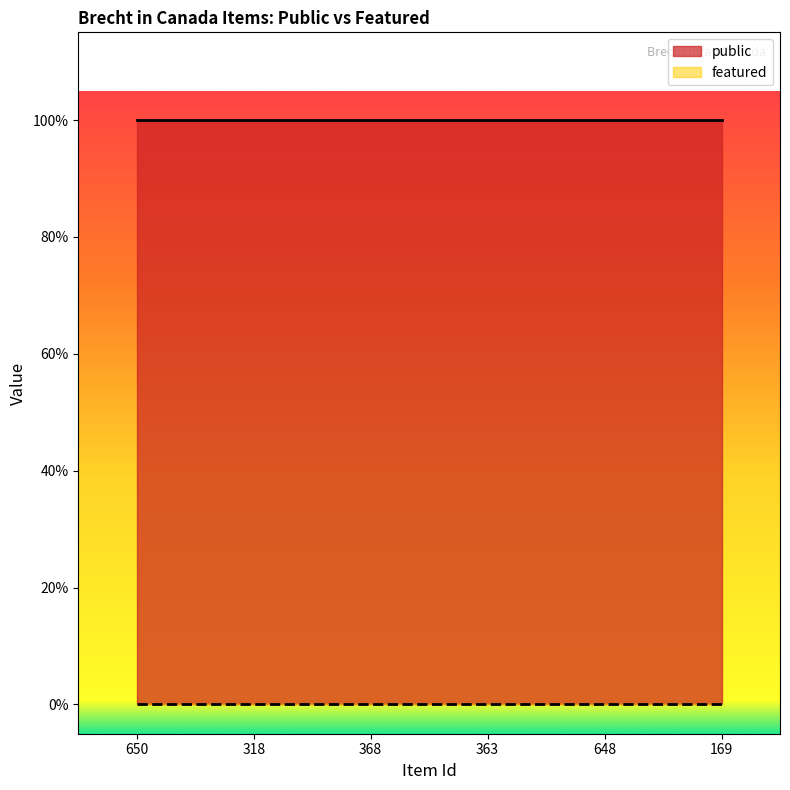

Reading left to right, what are all the values shown in this chart?

public: 1	1	1	1	1	1
featured: 0	0	0	0	0	0